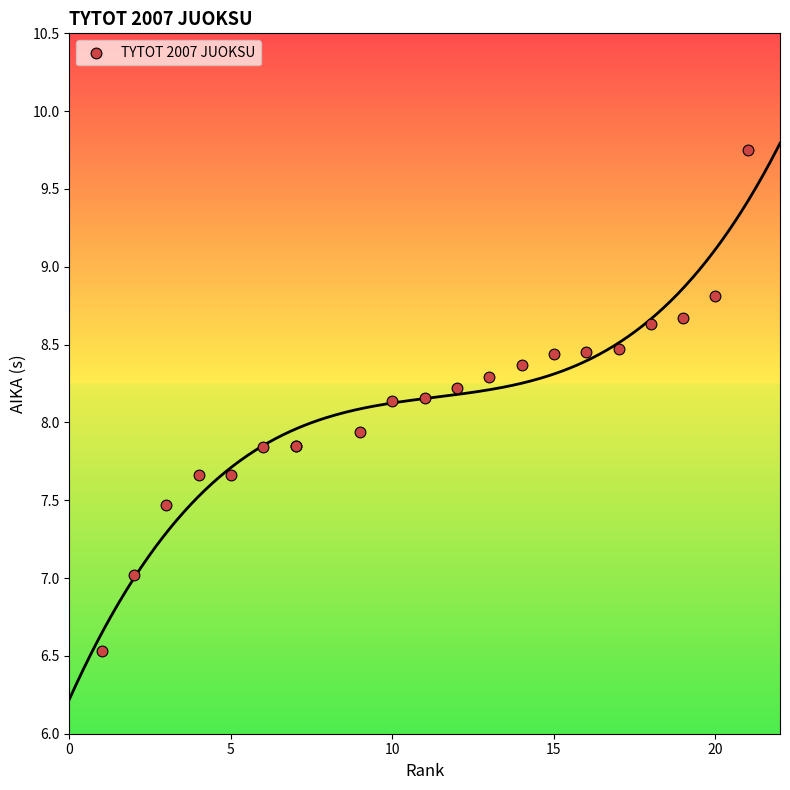

What Y value in the scatter plot is closest to 8?

7.9